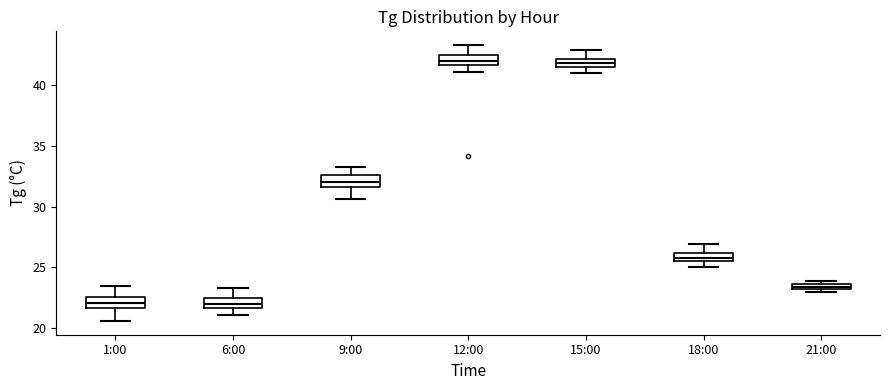

Where is the lower edge of the box for 12:00 on the y-axis? The values are not printed on the chart, so give them approximately, as read against the axis.

41.5